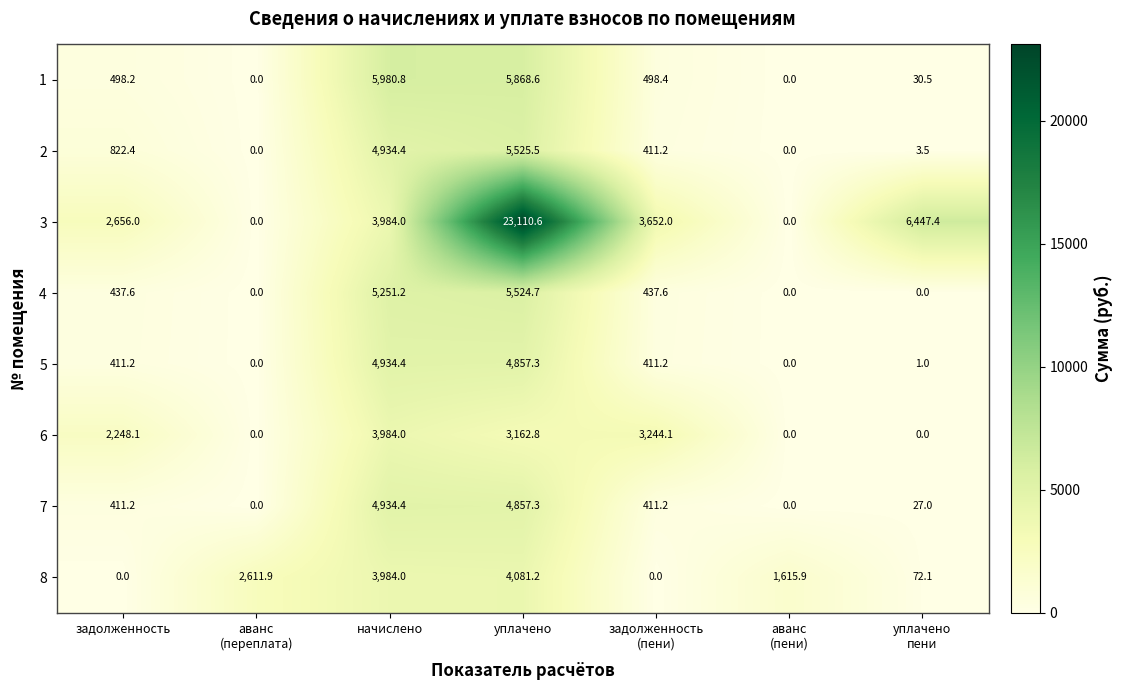

Which series has the largest range (max minus min)?

3